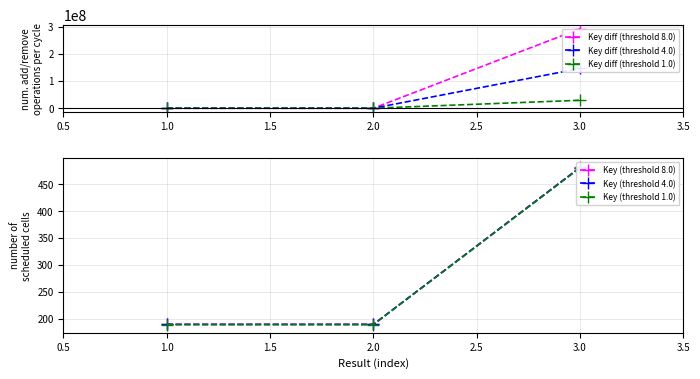

How many data points in Key diff (threshold 1.0) are less than 0?

1